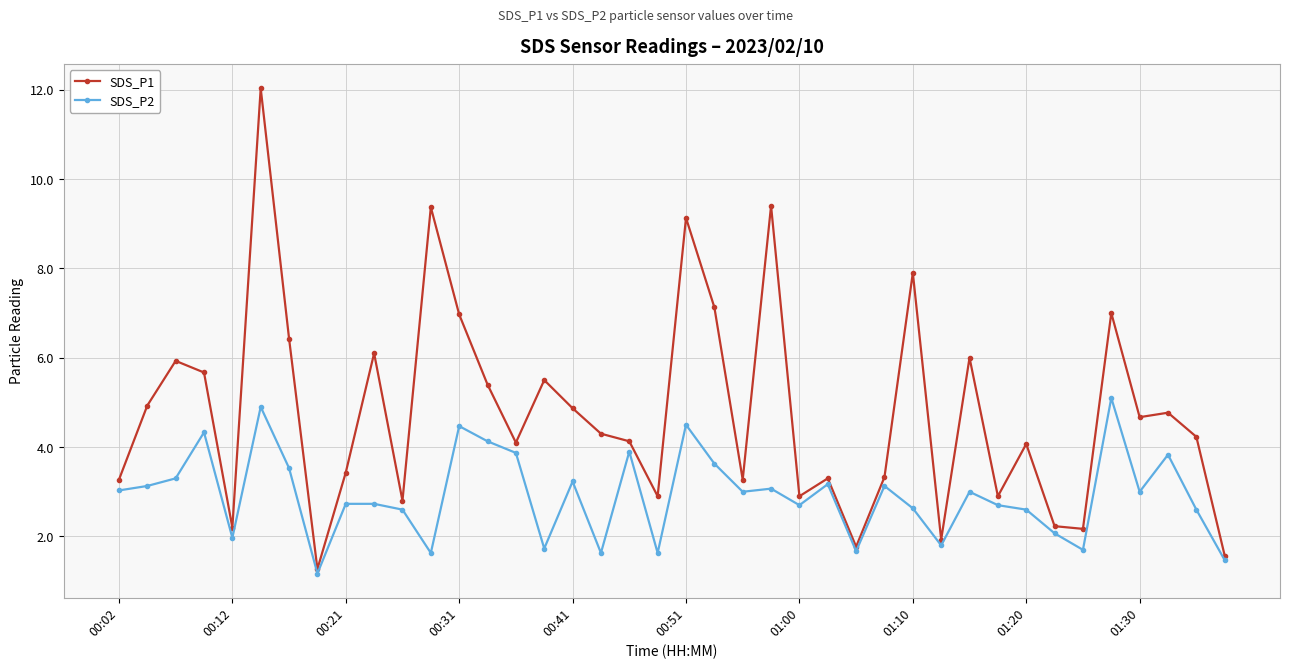

What are all the series names shown in the legend?

SDS_P1, SDS_P2